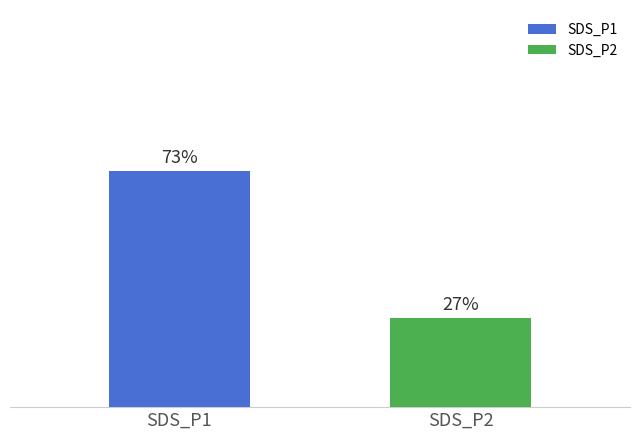

Are the bars grouped side by side (vs. stacked)?

Yes